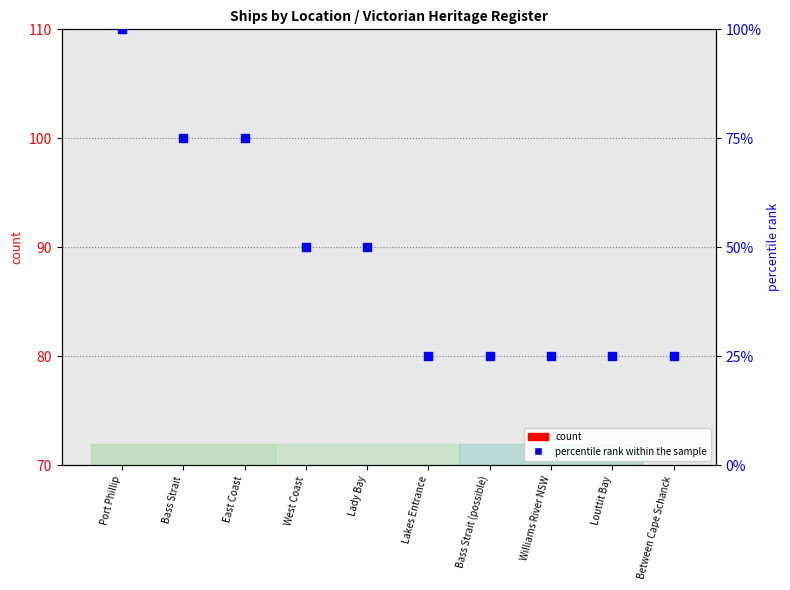

Which series reaches the minimum Y coordinate?

count